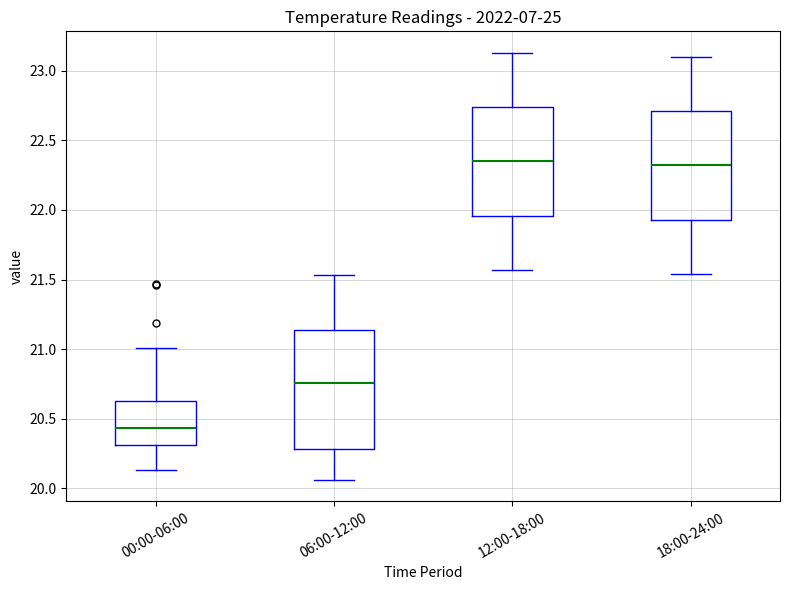

Reading left to right, transcribe this box plot: for each box, give where its median line is, the range the box spans, and where its two whiskers end, as read against the y-axis. The values are not printed on the chart, so give them approximately, as read against the axis.

00:00-06:00: median 20.45, box 20.30 to 20.65, whiskers 20.15 to 21.00
06:00-12:00: median 20.75, box 20.30 to 21.15, whiskers 20.05 to 21.55
12:00-18:00: median 22.35, box 21.95 to 22.75, whiskers 21.55 to 23.15
18:00-24:00: median 22.30, box 21.95 to 22.70, whiskers 21.55 to 23.10